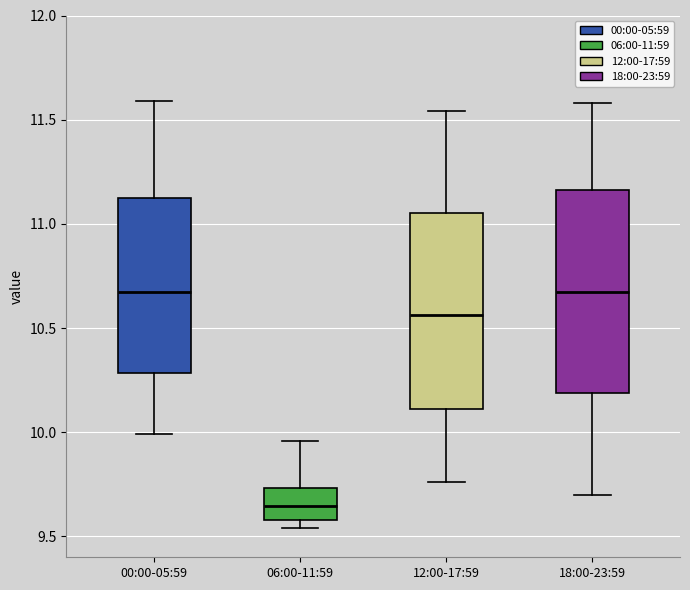

Reading left to right, transcribe this box plot: for each box, give where its median line is, the range the box spans, and where its two whiskers end, as read against the y-axis. The values are not printed on the chart, so give them approximately, as read against the axis.

00:00-05:59: median 10.70, box 10.30 to 11.15, whiskers 10.00 to 11.60
06:00-11:59: median 9.65, box 9.60 to 9.75, whiskers 9.55 to 9.95
12:00-17:59: median 10.55, box 10.10 to 11.05, whiskers 9.75 to 11.55
18:00-23:59: median 10.70, box 10.20 to 11.15, whiskers 9.70 to 11.60